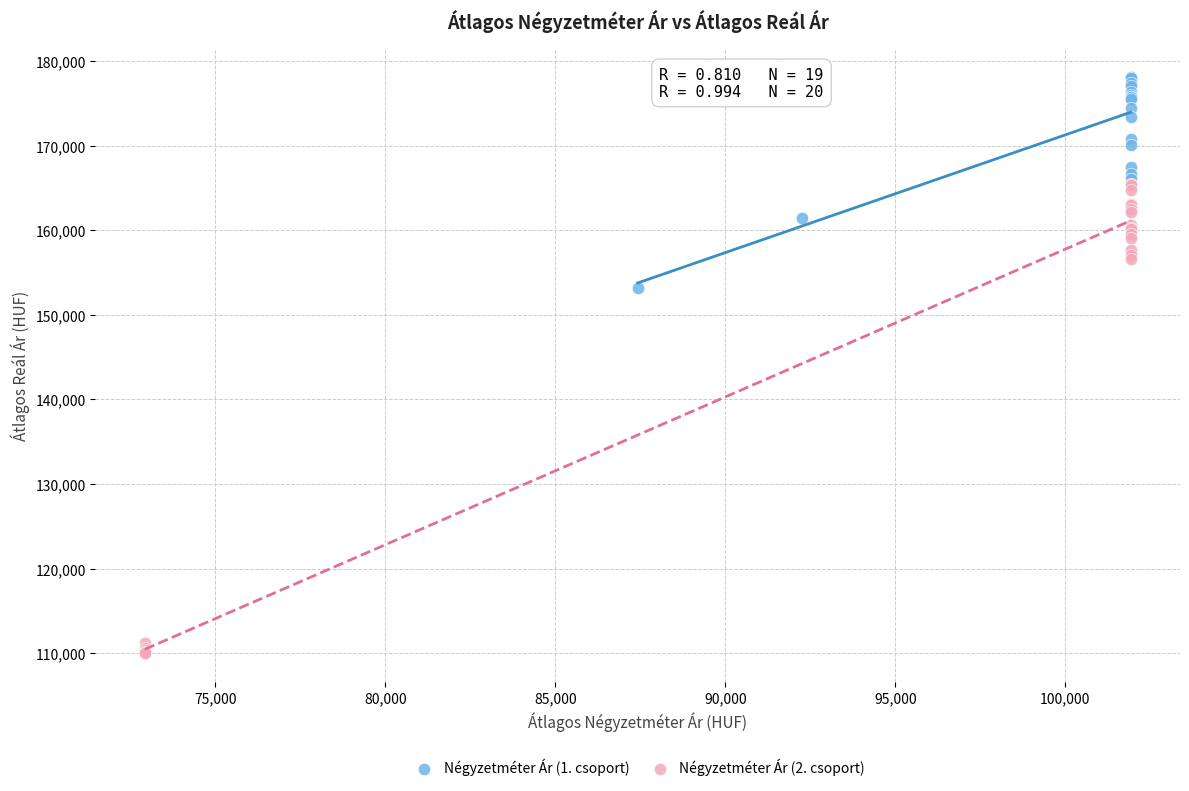

Which series contains the highest Y value?

Négyzetméter Ár (1. csoport)